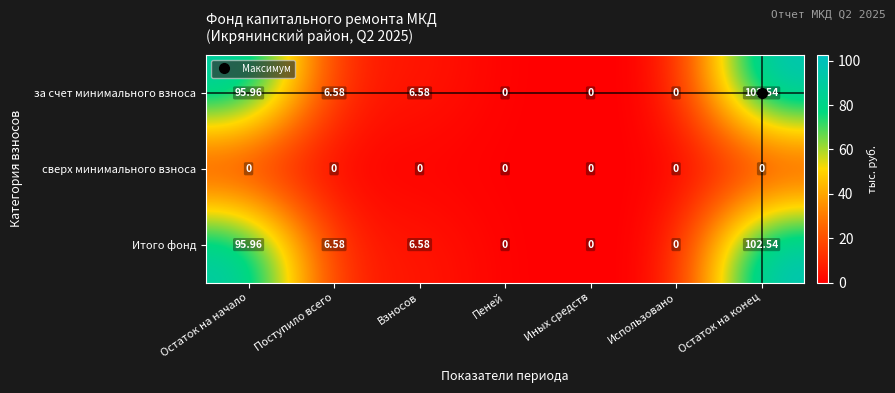

At which category is the sum across all series the highest?

Остаток на конец